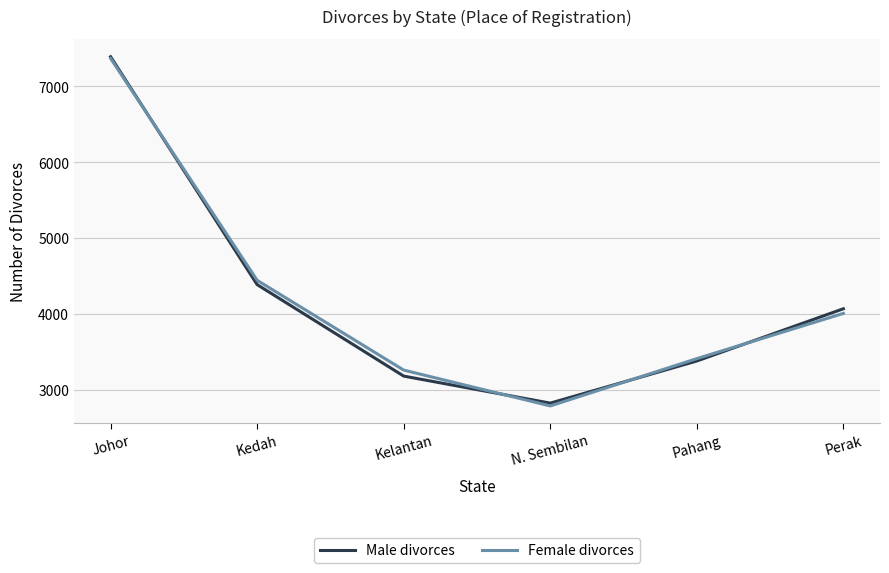

What are all the series names shown in the legend?

Male divorces, Female divorces